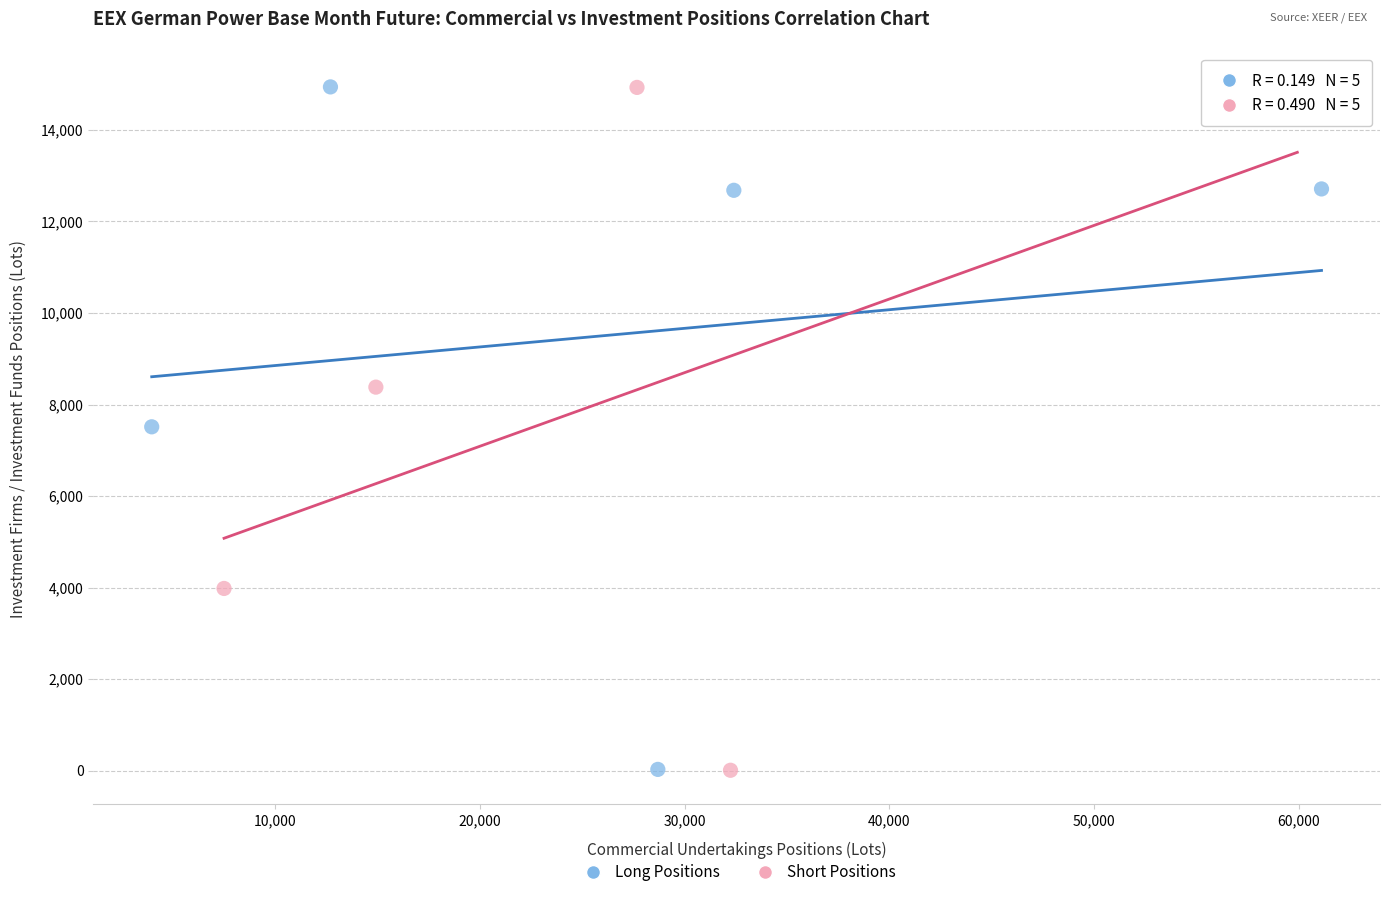

What are all the series names shown in the legend?

Long Positions, Short Positions